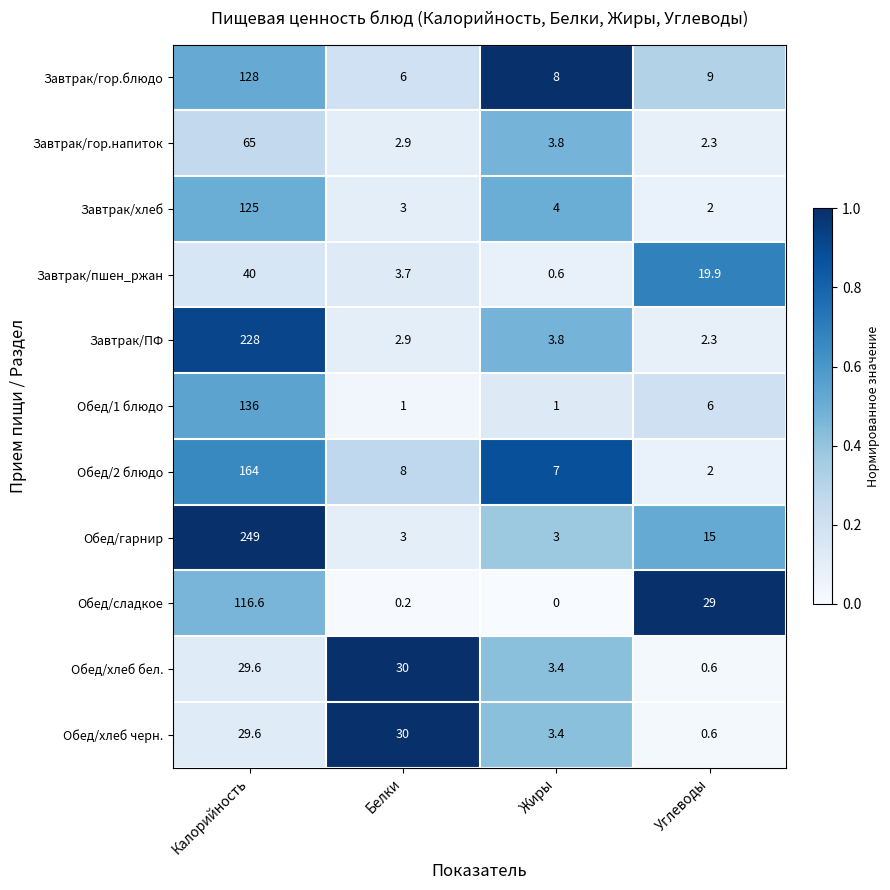

Count the number of data series in this chart.

11